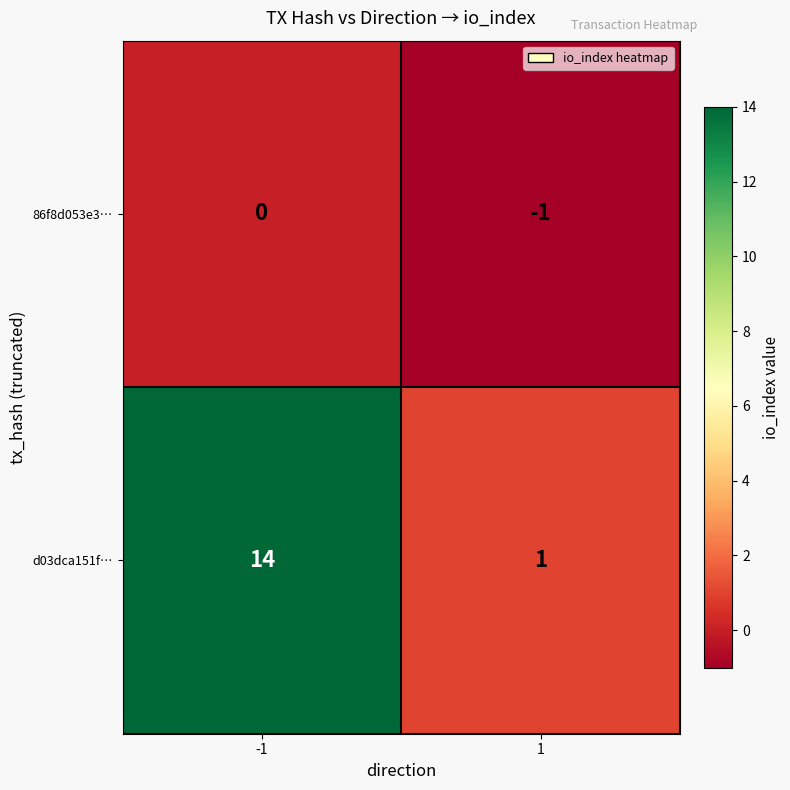

How many data points does each series have?

2